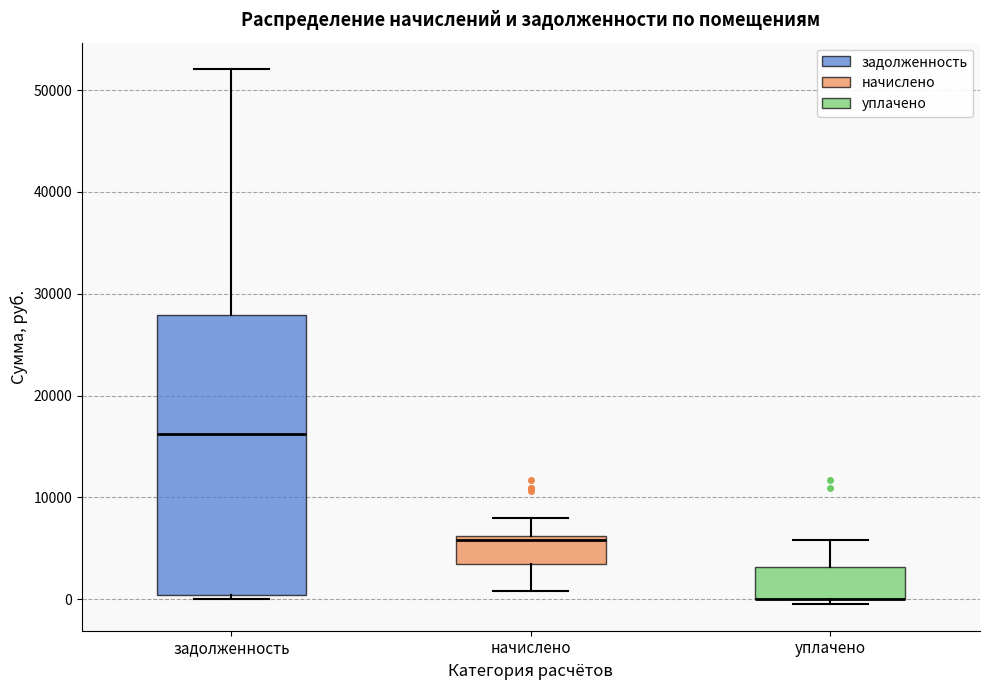

Reading left to right, transcribe this box plot: for each box, give where its median line is, the range the box spans, and where its two whiskers end, as read against the y-axis. The values are not printed on the chart, so give them approximately, as read against the axis.

задолженность: median 16000, box 0 to 28000, whiskers 0 (just below the box's lower edge) to 52000
начислено: median 6000 (just below the box's upper edge), box 3000 to 6000, whiskers 1000 to 8000
уплачено: median 0 (drawn on the box's lower edge), box 0 to 3000, whiskers 0 (just below the box's lower edge) to 6000